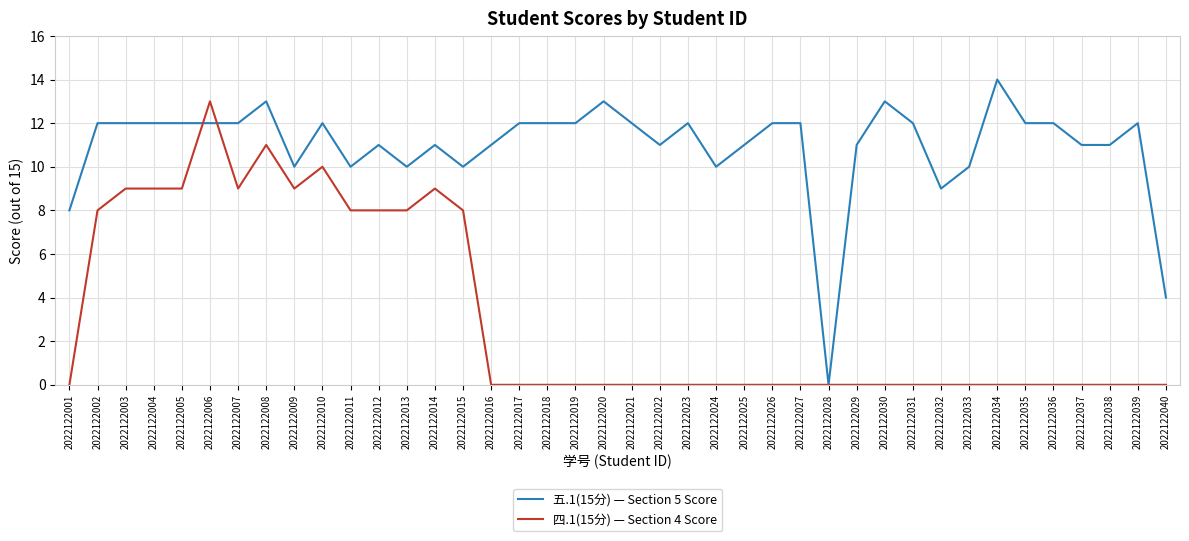

What is the greatest value displayed?

14